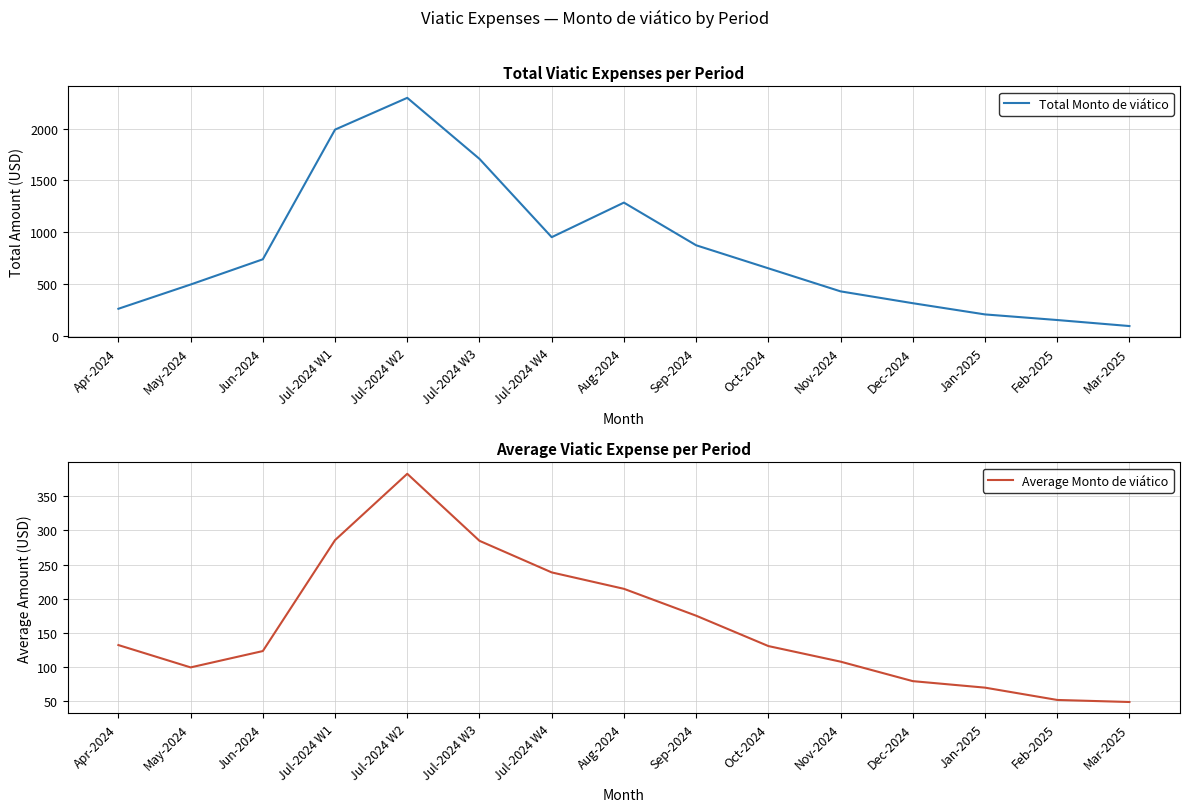

Where is the first local minimum for Total Monto de viático?

Jul-2024 W4